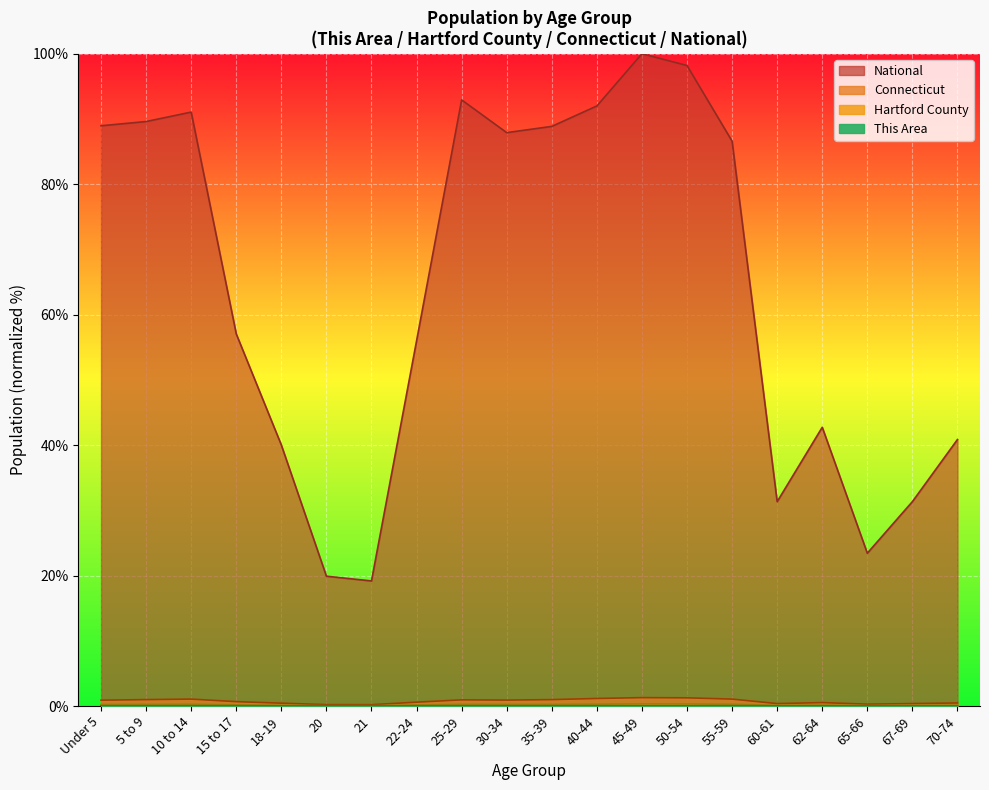

At which category does National reach its first local valley?

21